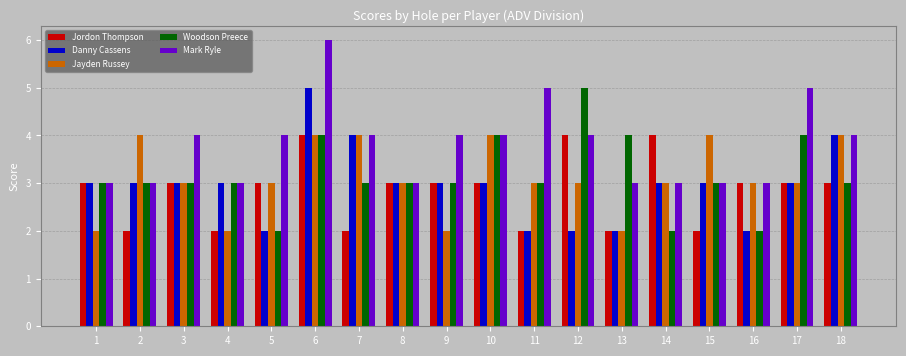

At which category is the sum across all series the highest?

6